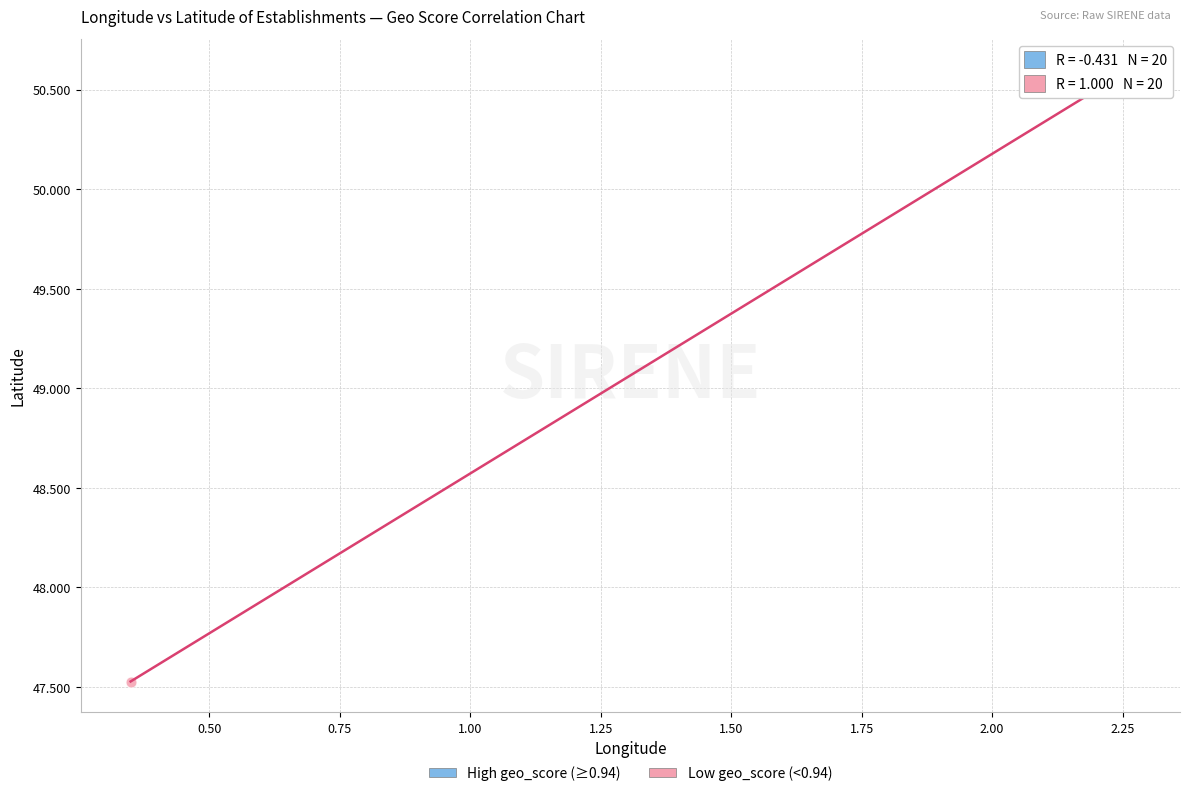

Which series has the largest Y range (max minus min)?

Low geo_score (<0.94)